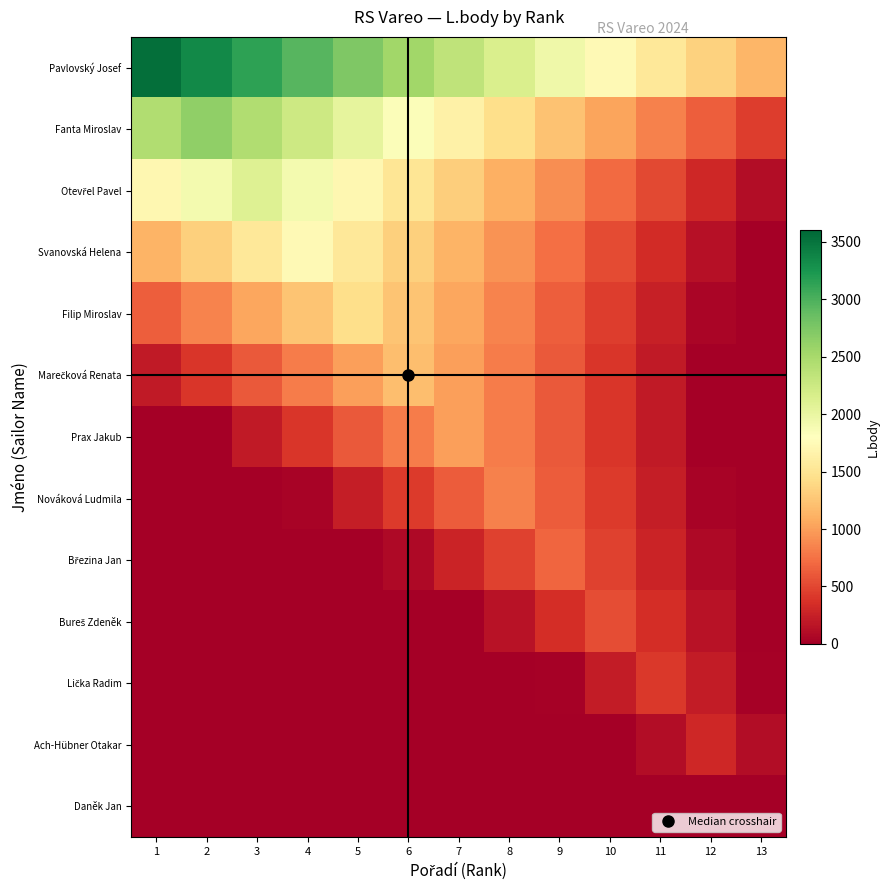

What is the spread (max minus min) of values at 7?

2341